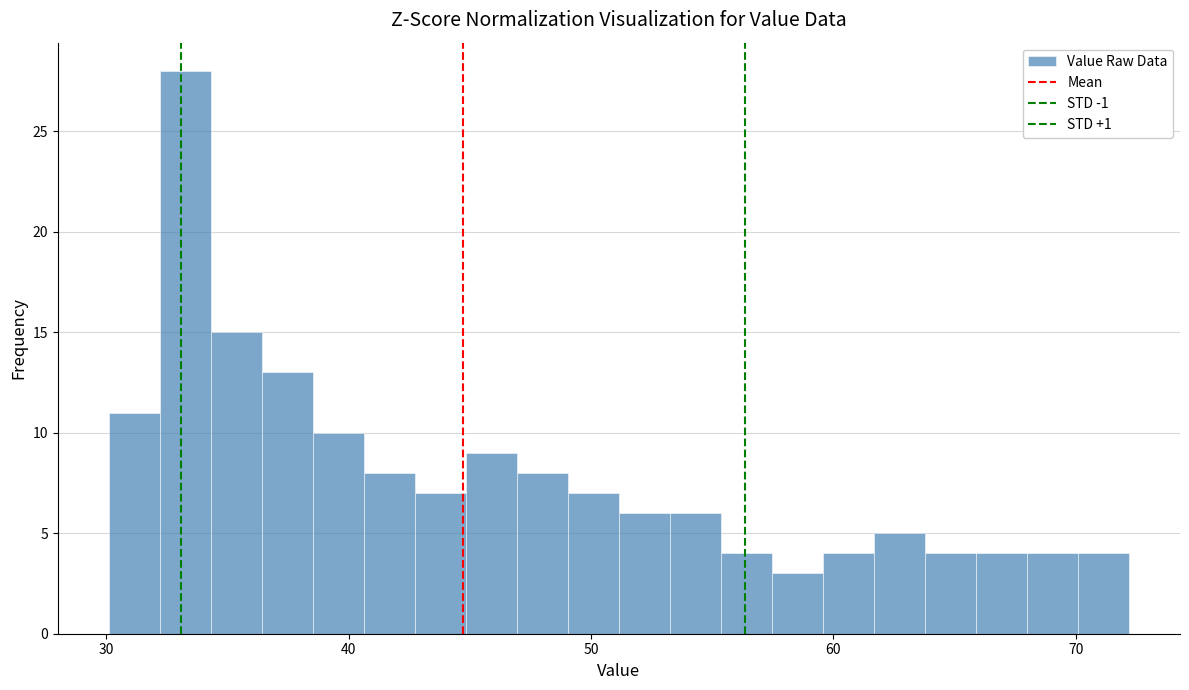

Read against the x-axis, roughly where is the centre of the tallest bar?

33